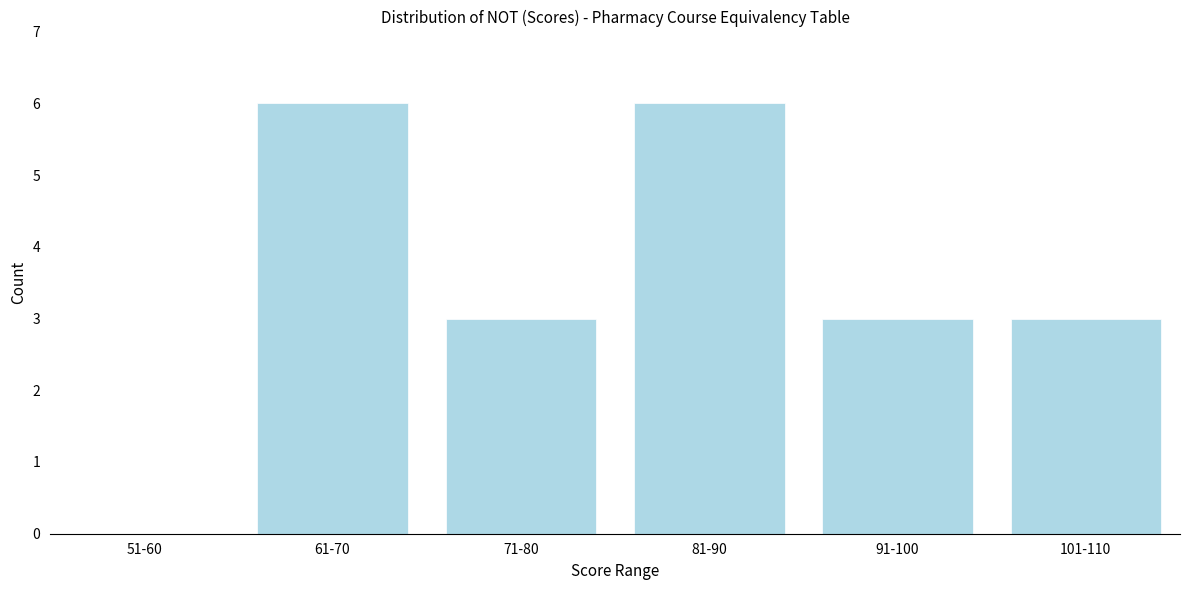

Reading left to right, transcribe all the data shown in this chart.

51-60=0	61-70=6	71-80=3	81-90=6	91-100=3	101-110=3